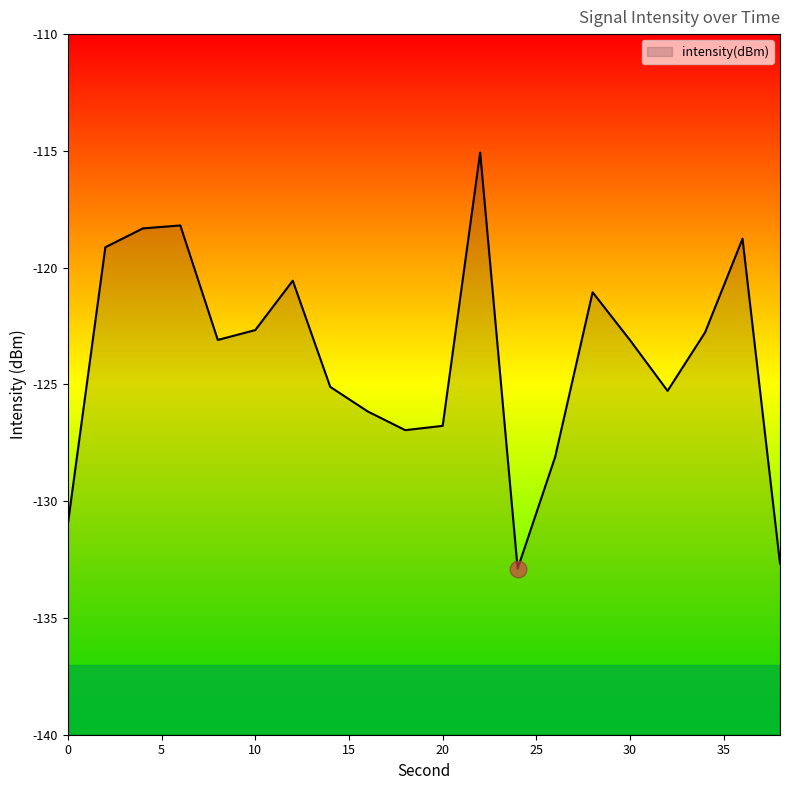

Reading left to right, what are all the values shown in this chart?

-131.0	-119.1	-118.3	-118.2	-123.1	-122.7	-120.6	-125.1	-126.2	-127.0	-126.8	-115.1	-132.9	-128.1	-121.1	-123.1	-125.3	-122.8	-118.8	-132.7